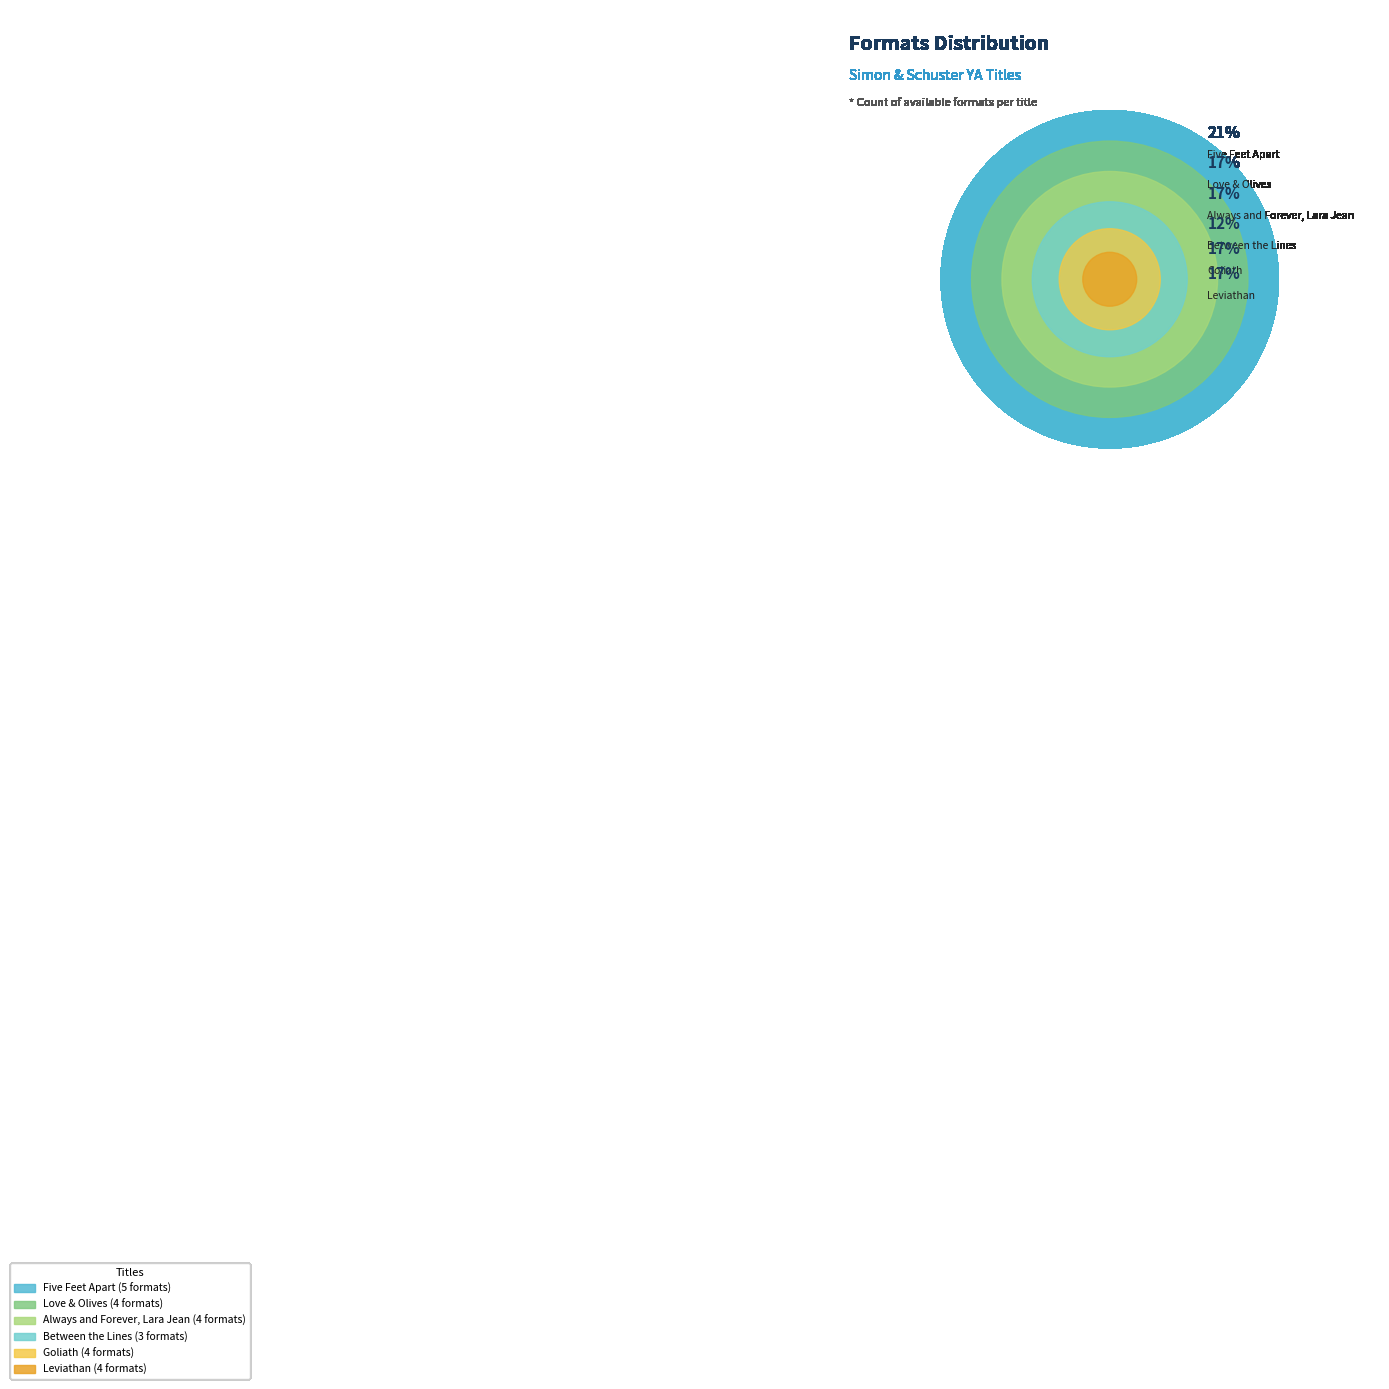

How many segments does this pie chart have?

6